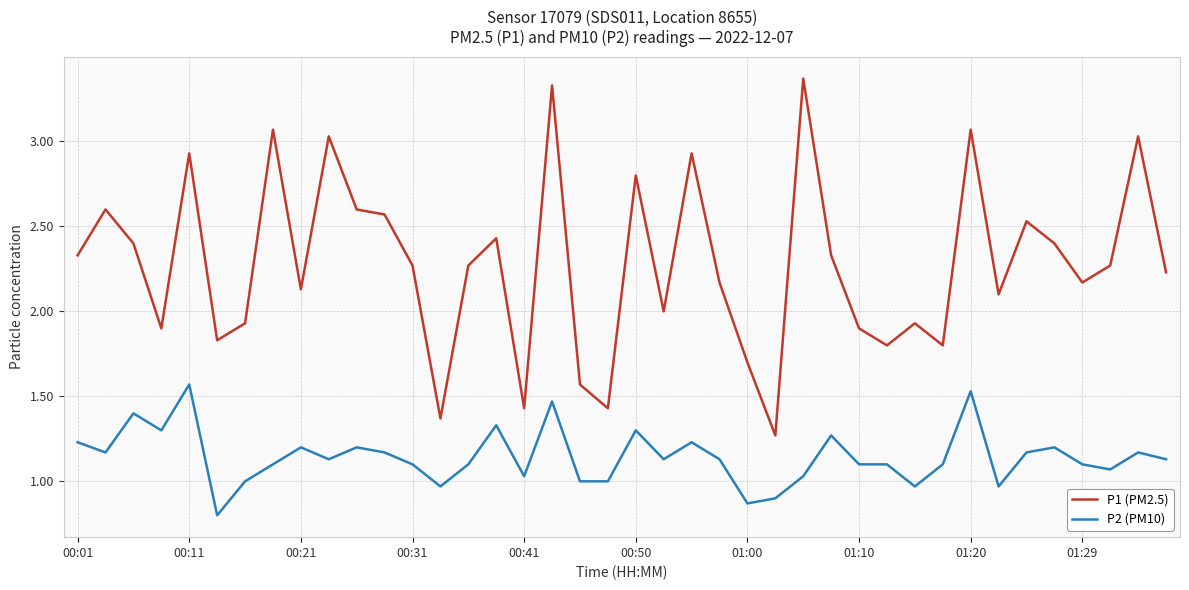

Rank the series by their maximum value, from highest to lowest.

P1 (PM2.5), P2 (PM10)